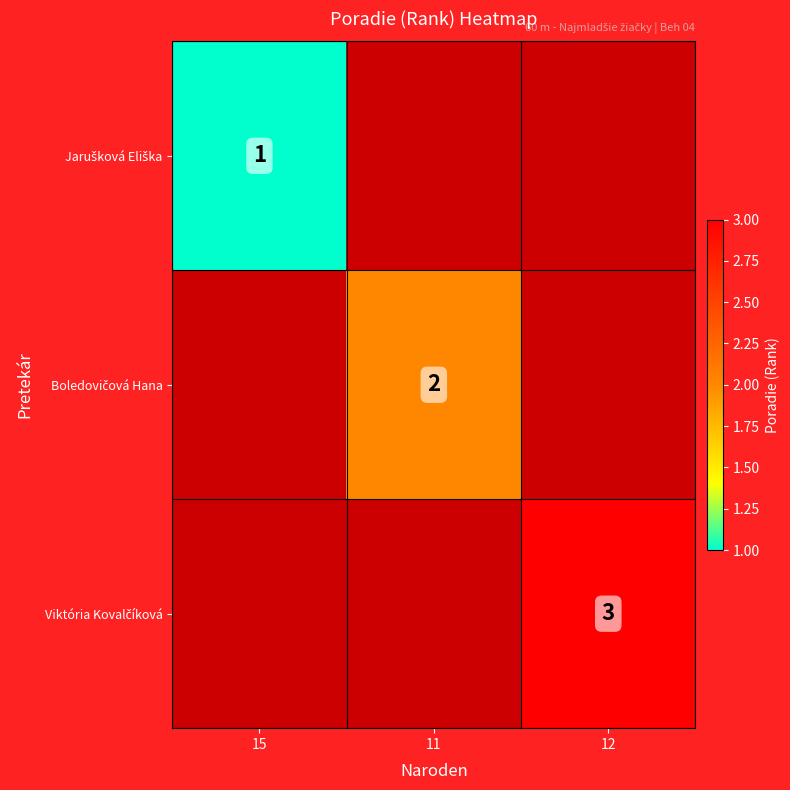

Rank the series at 12 from highest to lowest value.

Jarušková Eliška, Boledovičová Hana, Viktória Kovalčíková